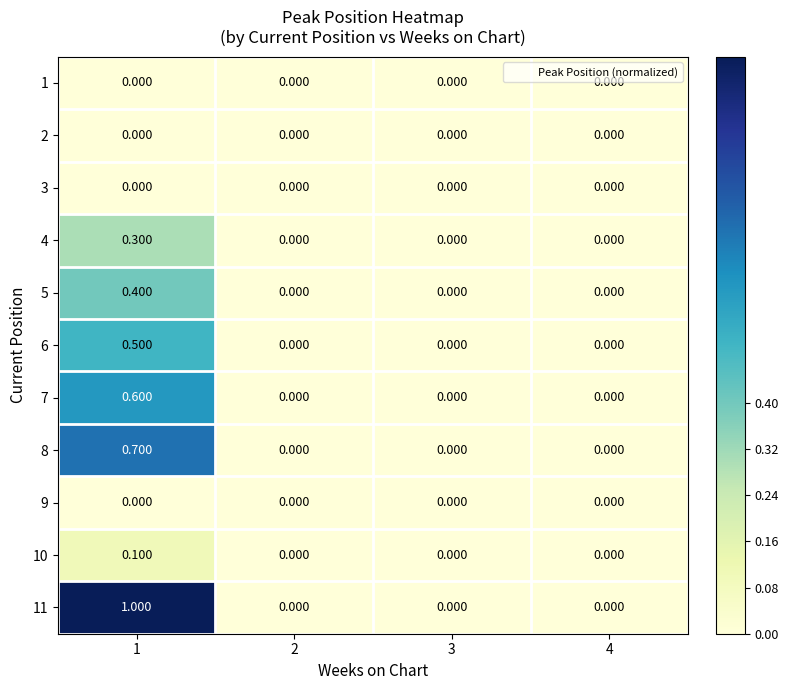

Reading right to left, transcribe all the data shown in this chart.

1: 4=0.0	3=0.0	2=0.0	1=0.0
2: 4=0.0	3=0.0	2=0.0	1=0.0
3: 4=0.0	3=0.0	2=0.0	1=0.0
4: 4=0.0	3=0.0	2=0.0	1=0.3
5: 4=0.0	3=0.0	2=0.0	1=0.4
6: 4=0.0	3=0.0	2=0.0	1=0.5
7: 4=0.0	3=0.0	2=0.0	1=0.6
8: 4=0.0	3=0.0	2=0.0	1=0.7
9: 4=0.0	3=0.0	2=0.0	1=0.0
10: 4=0.0	3=0.0	2=0.0	1=0.1
11: 4=0.0	3=0.0	2=0.0	1=1.0